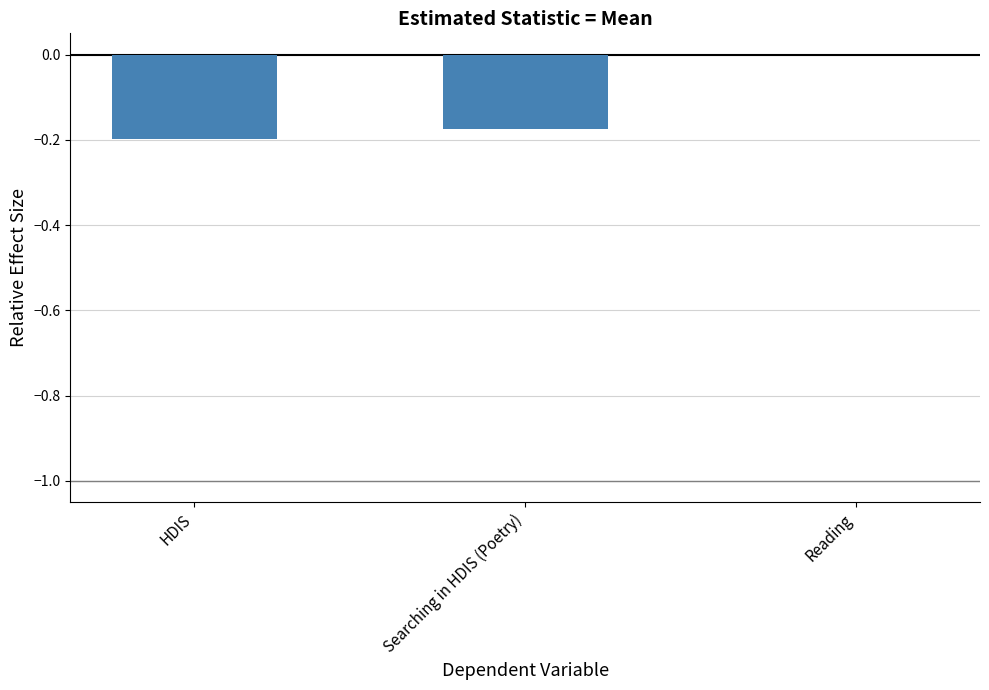

Which has a higher value, Reading or HDIS?

Reading